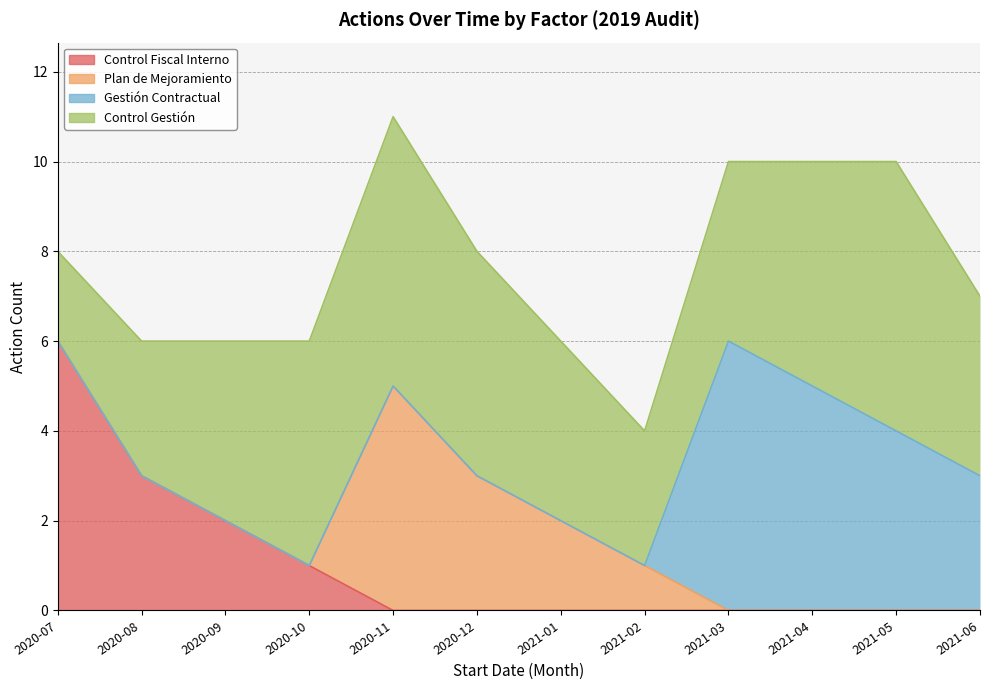

What is the greatest value displayed?

6